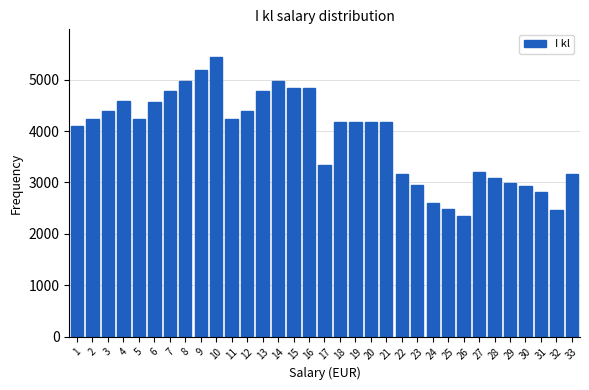

What is the value of the 17th bar from the left?

3332.7